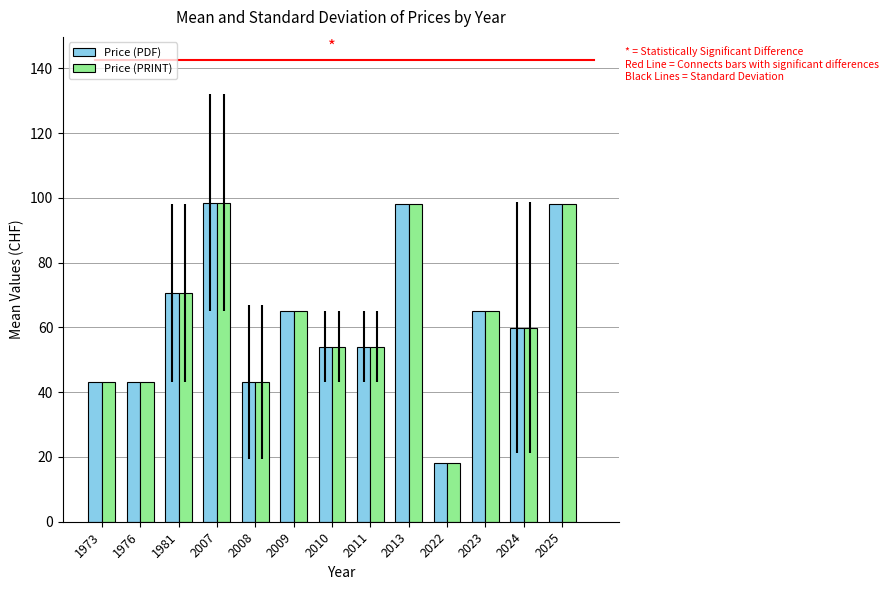

Which category has the lowest value across all series?

2022